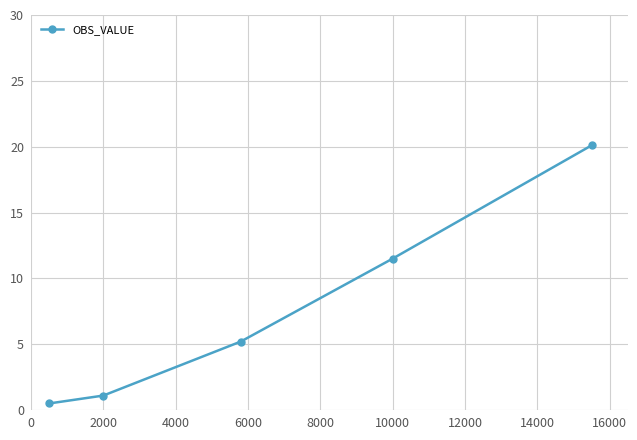

What is the maximum value shown in the chart?

20.1